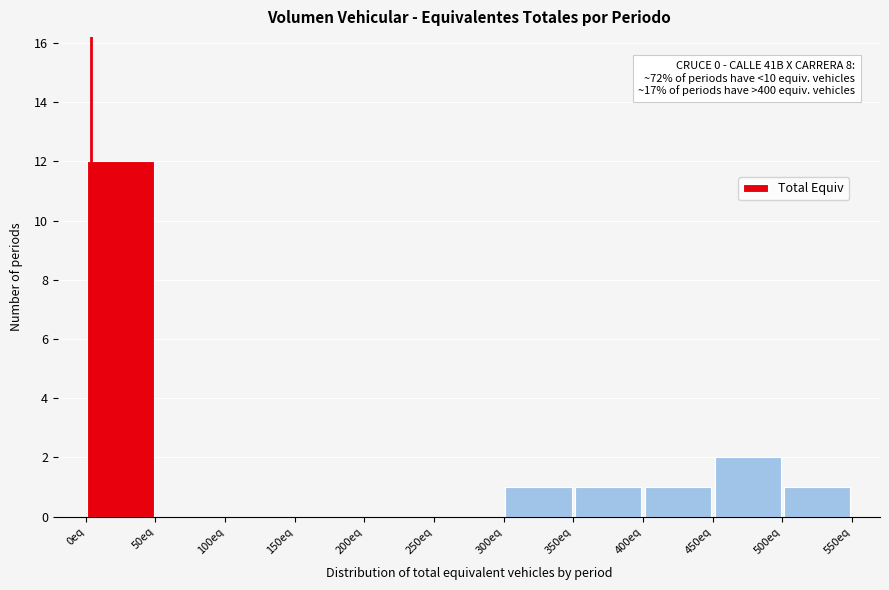

Which range on the x-axis has the tallest bar?

0 to 50